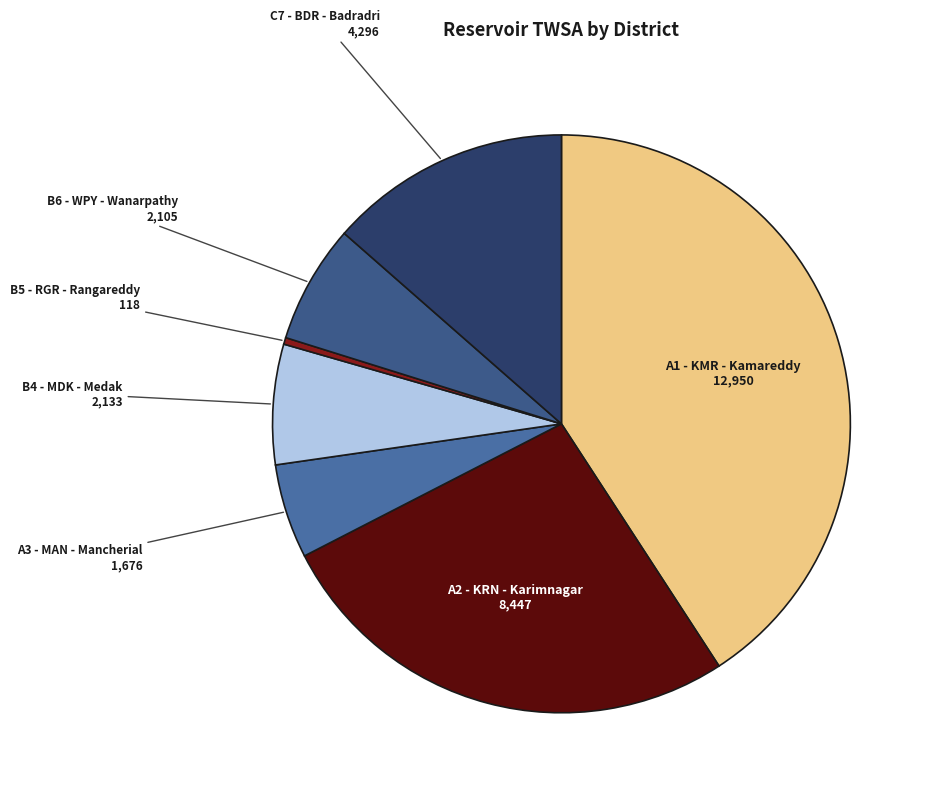

How many segments does this pie chart have?

7